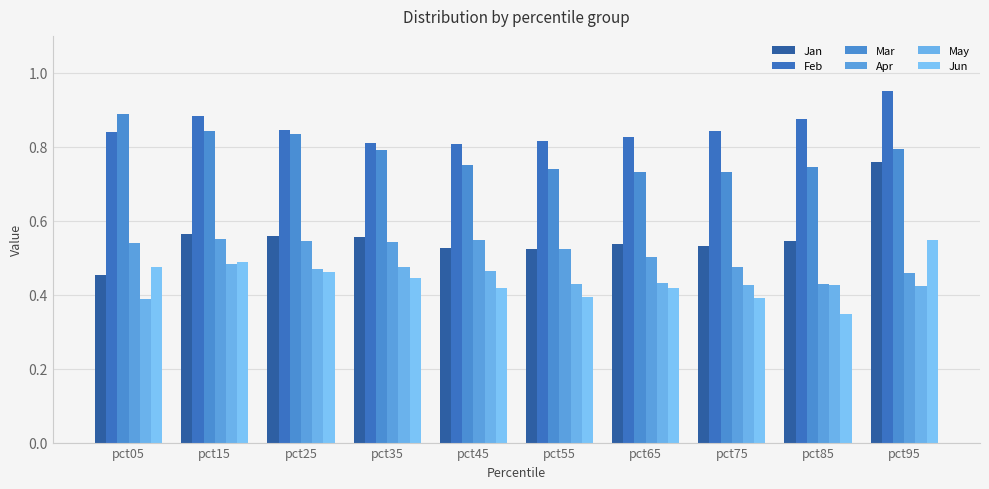

The May series shows 0.6 at pct45. True or false?

False